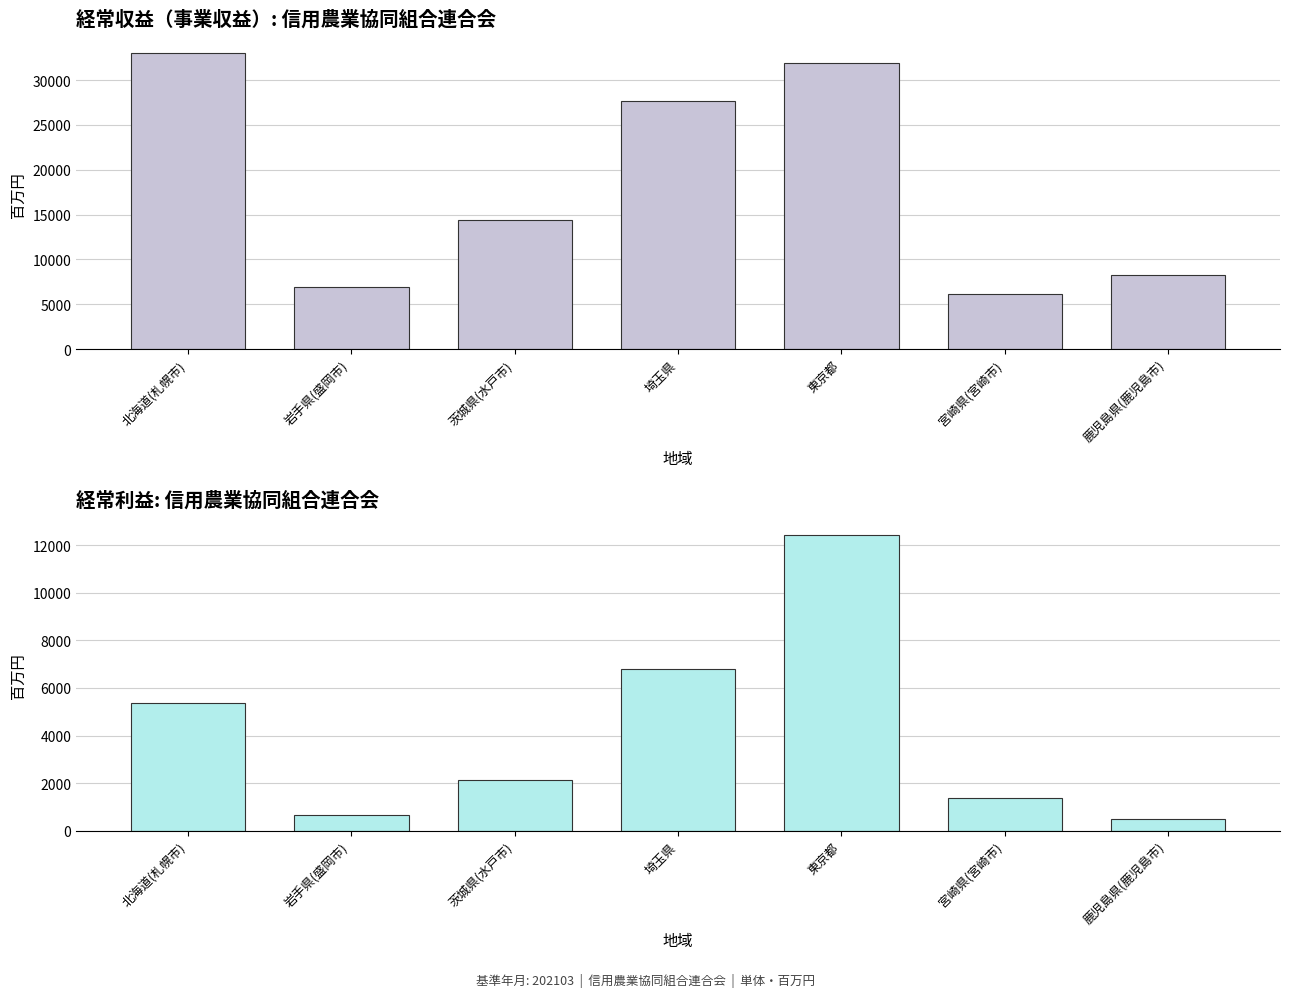

Where does the 経常利益 series first go above 2116?

北海道(札幌市)